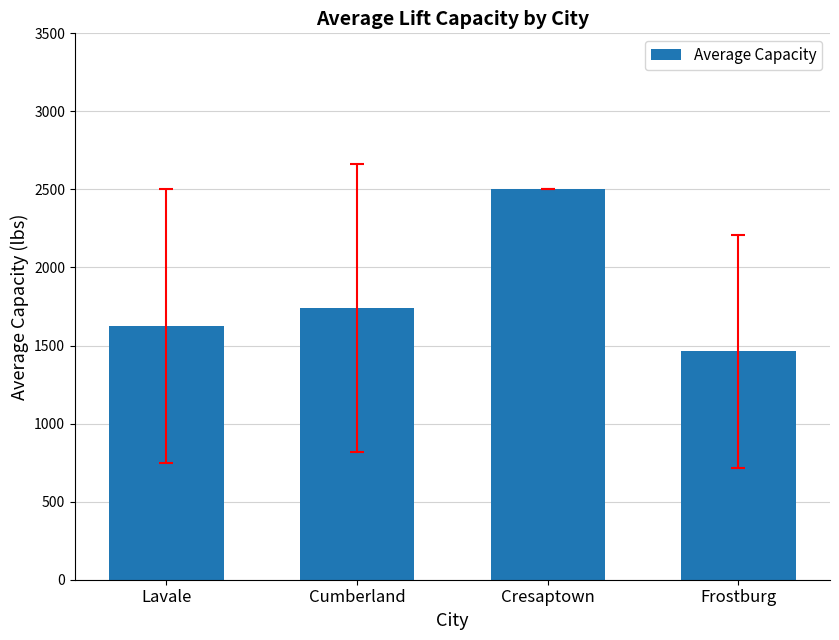

Does the chart contain any negative values?

No